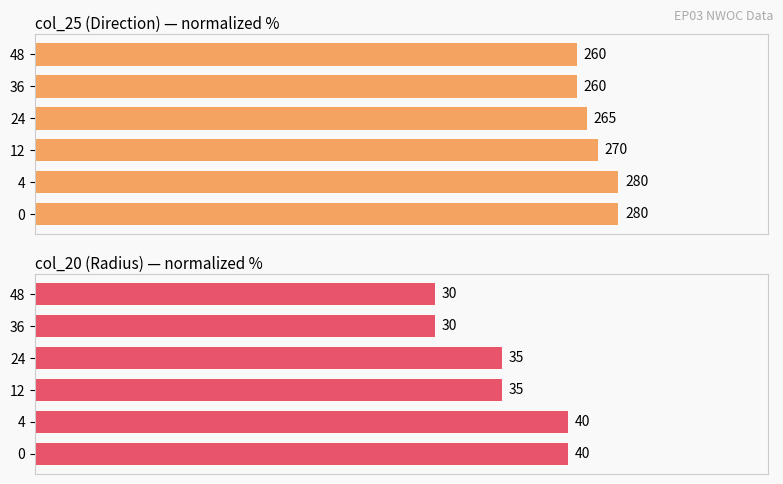

Between 36 and 48, which series saw the biggest shift?

col_25 (direction)